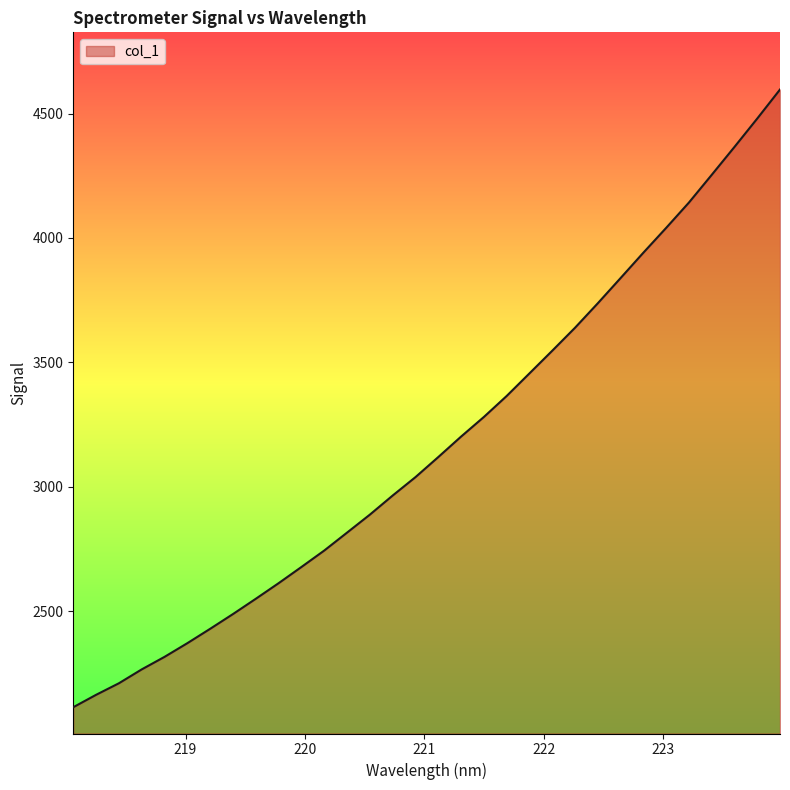

What is the maximum value shown in the chart?

4596.9